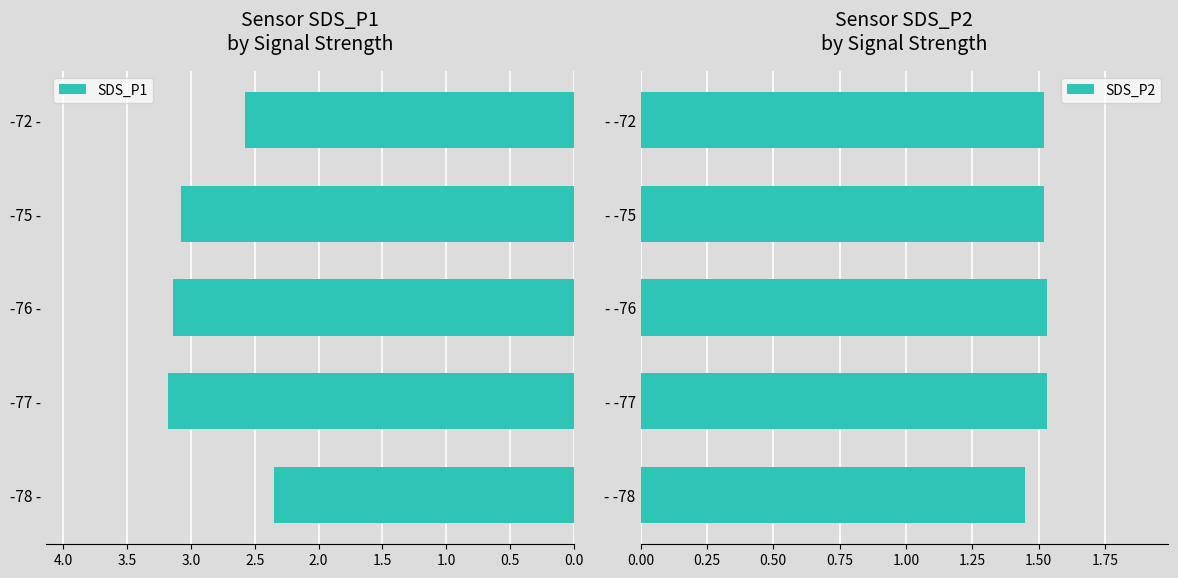

What is the highest value of the SDS_P1 series?

3.2